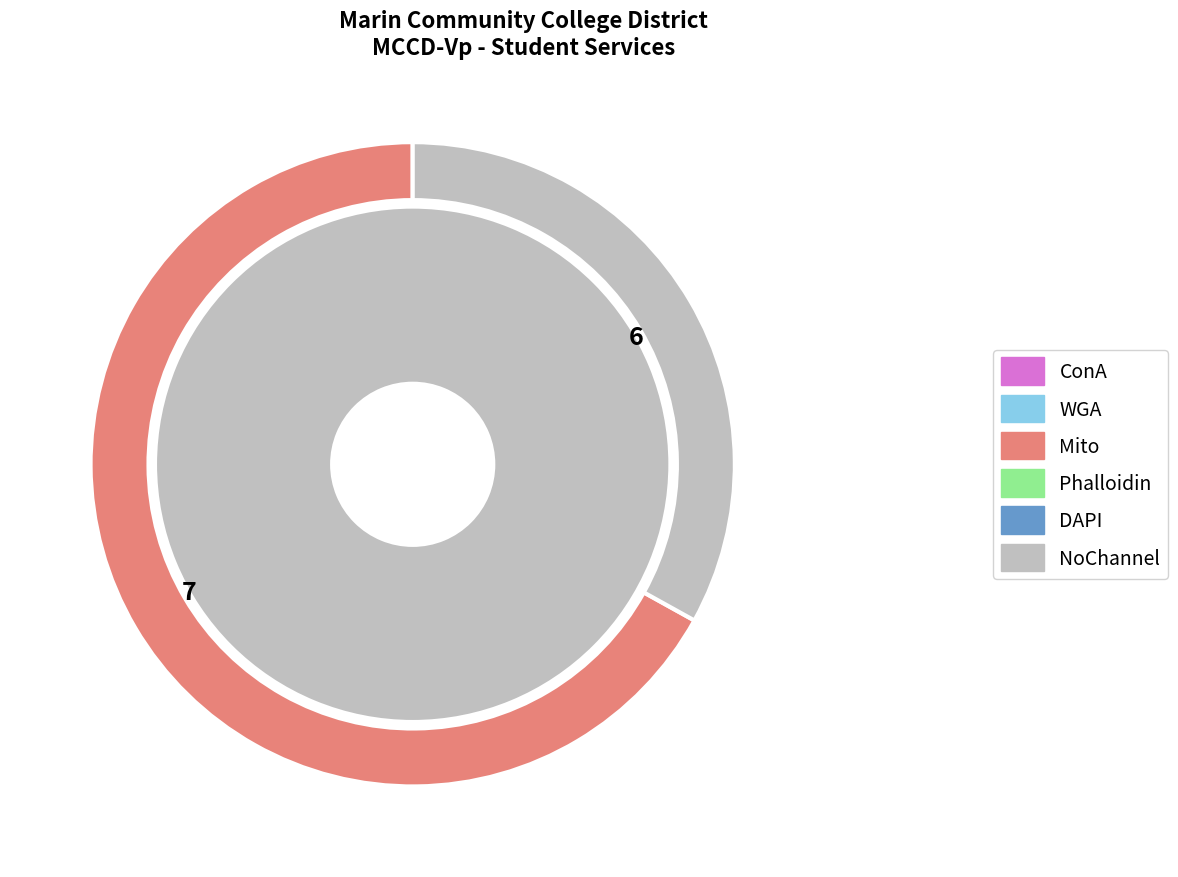

Is Dean of Math and Sciences the majority of the pie?

No